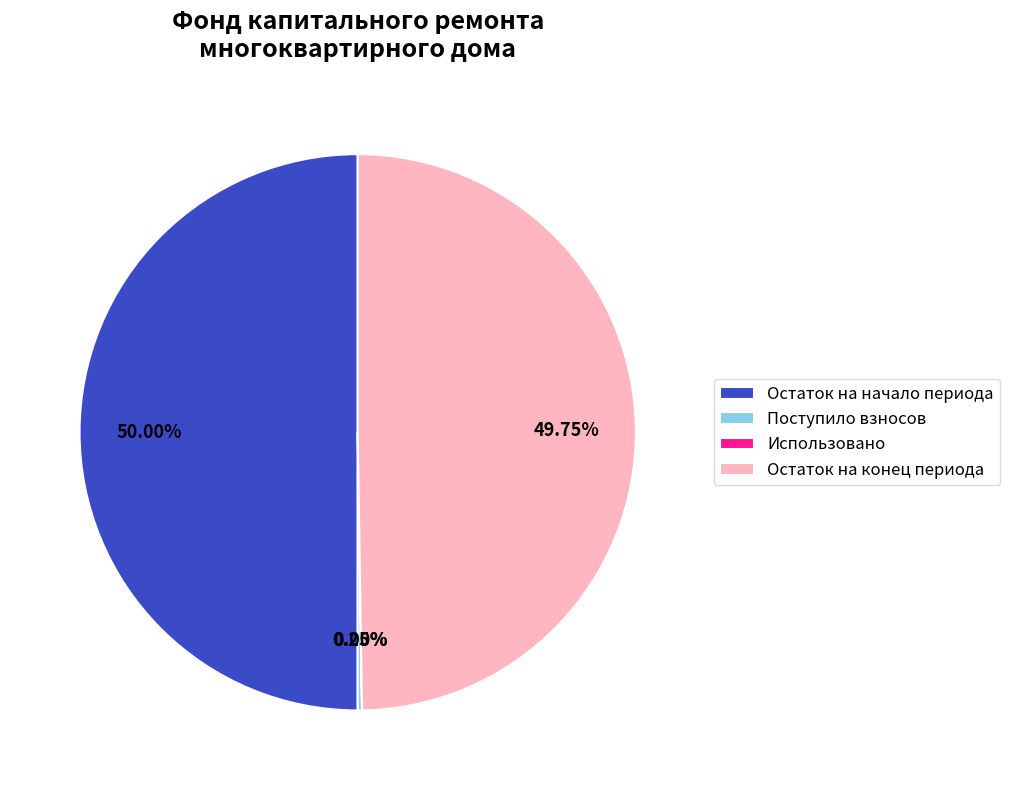

Is the sum of Остаток на начало периода and Остаток на конец периода greater than half?

Yes